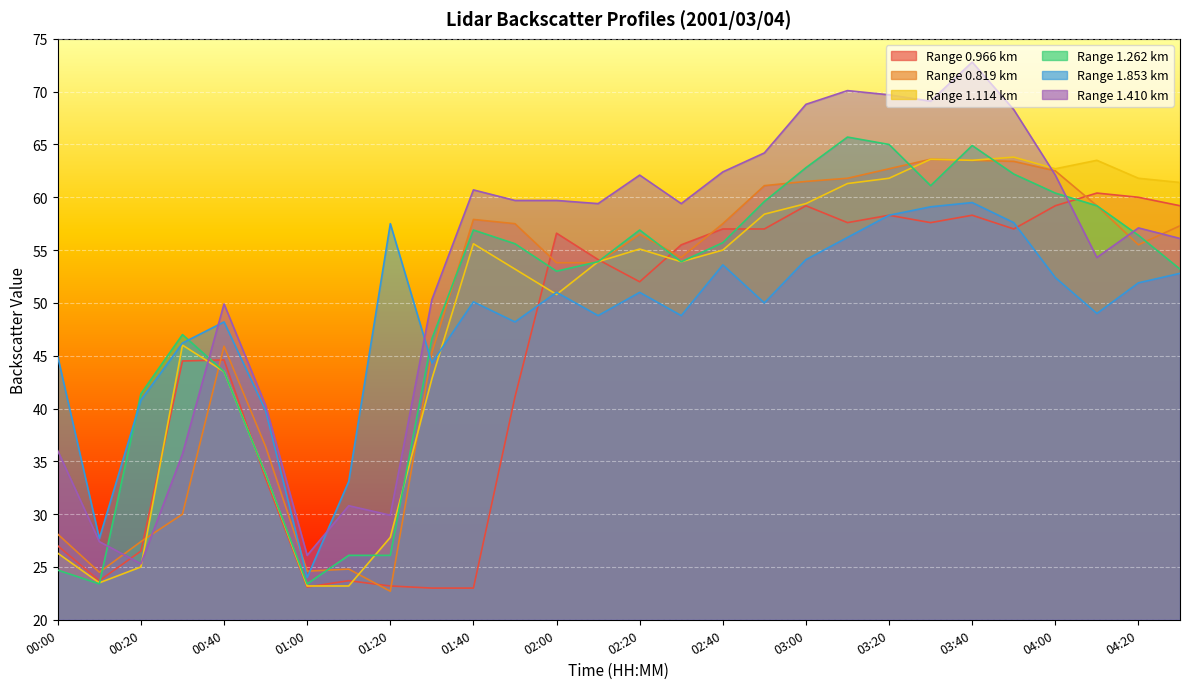

Which series has the largest total across all categories?

Range 1.410 km